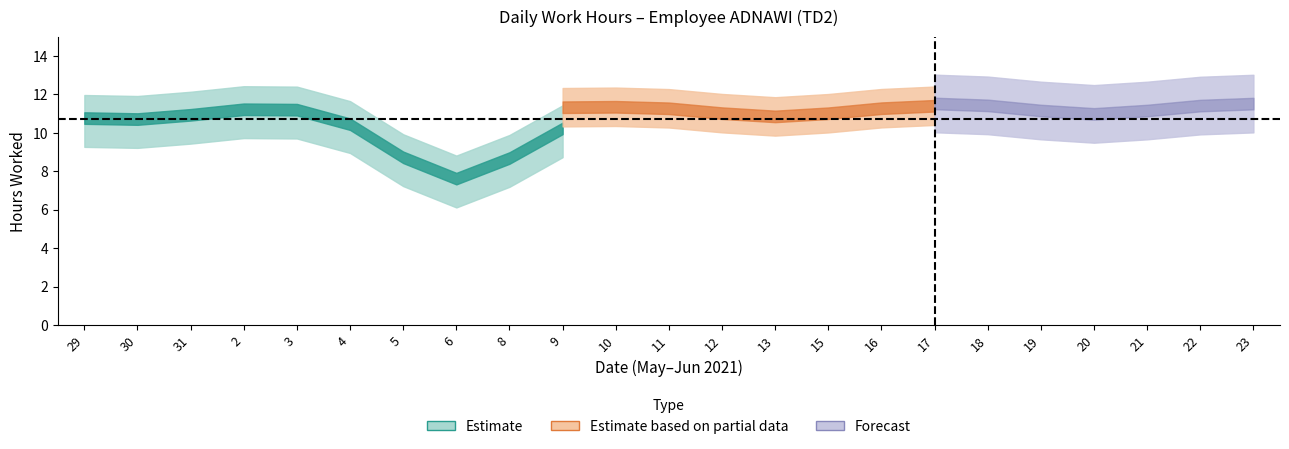

What is the ratio of the value at 18 to the value at 23?

1.0